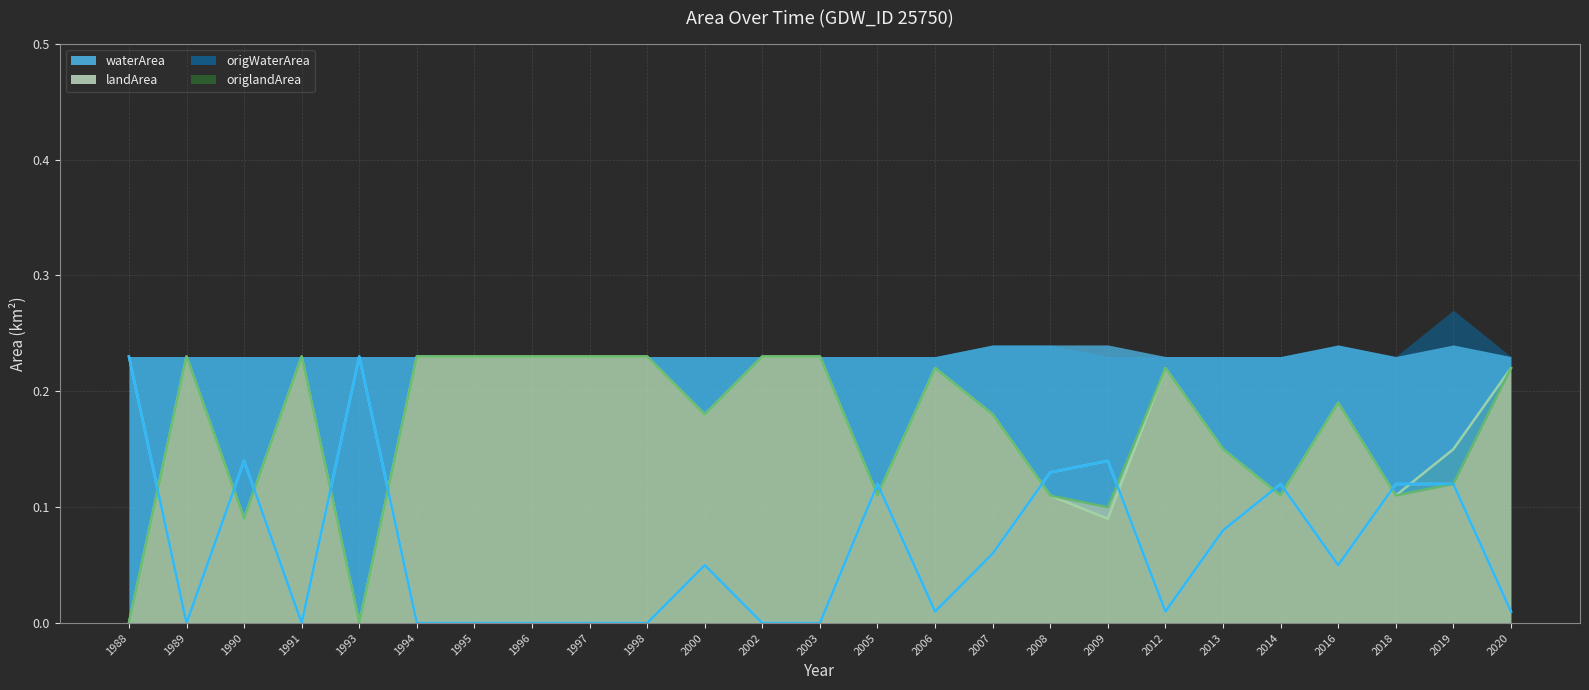

True or false: origWaterArea (line) has more than 1 interior local peaks.

True